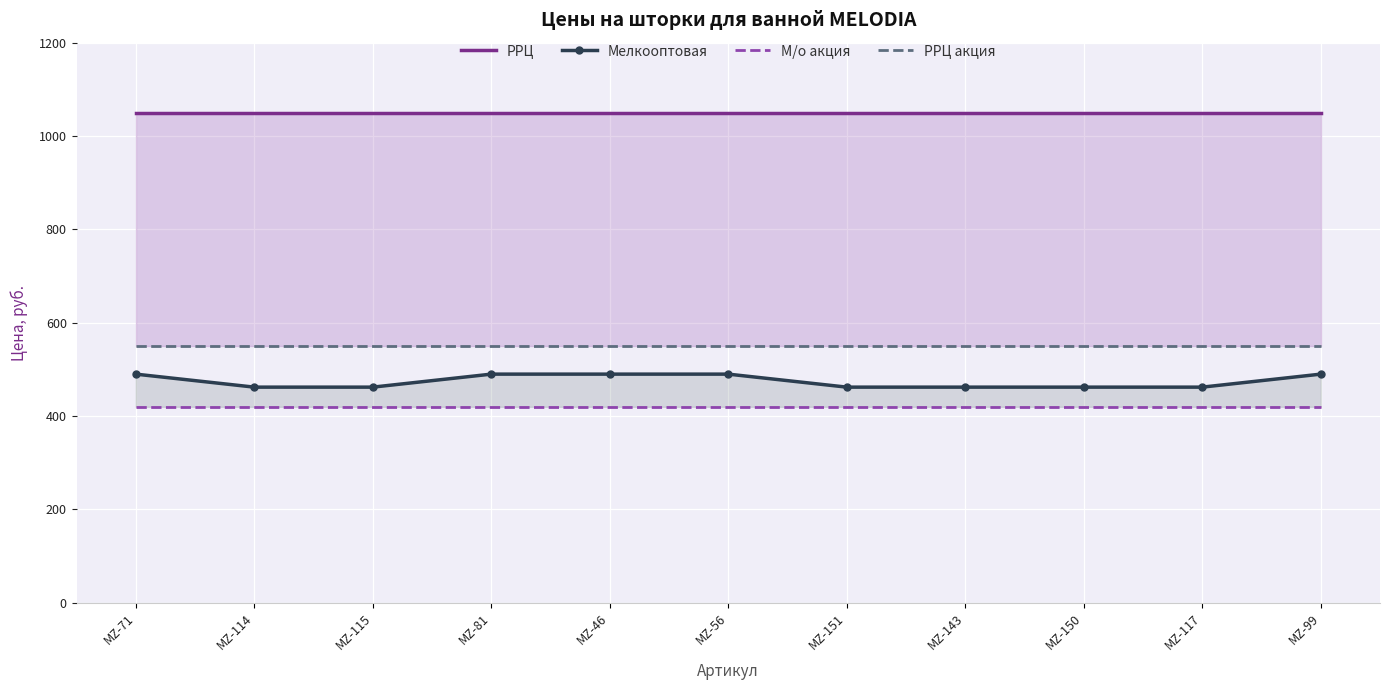

Rank the series at MZ-151 from lowest to highest value.

М/о акция, Мелкооптовая, РРЦ акция, РРЦ